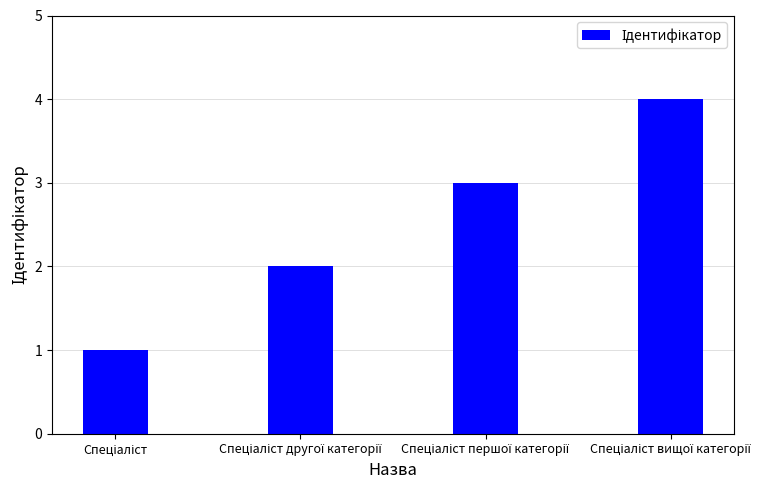

What is the sum of all values?

10